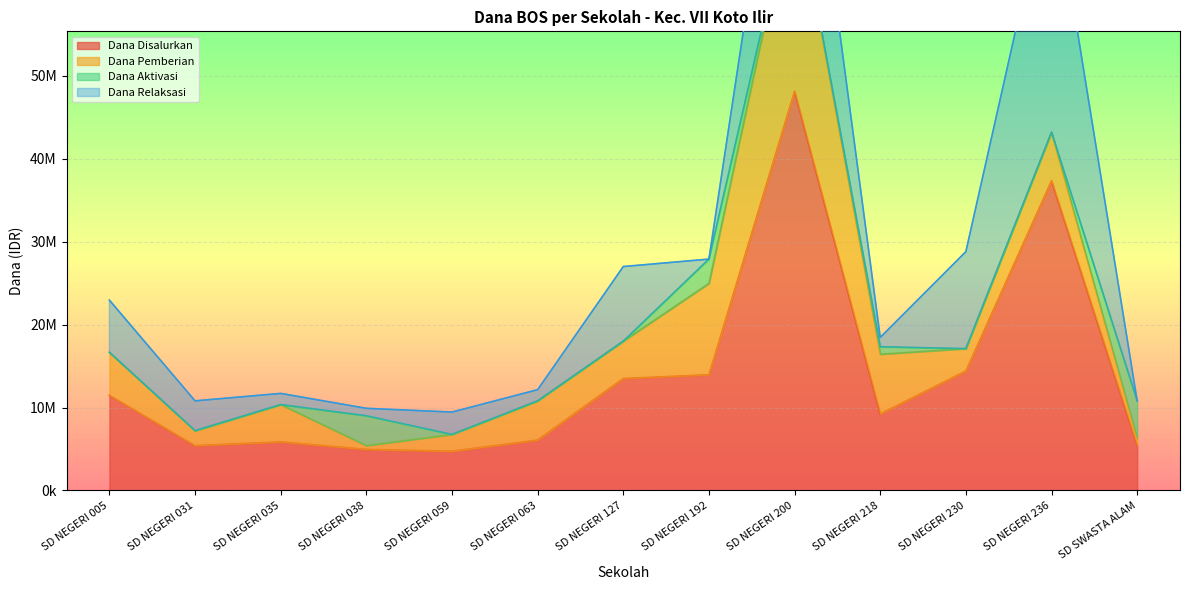

The Dana Disalurkan series shows 37350000 at SD NEGERI 236. True or false?

True